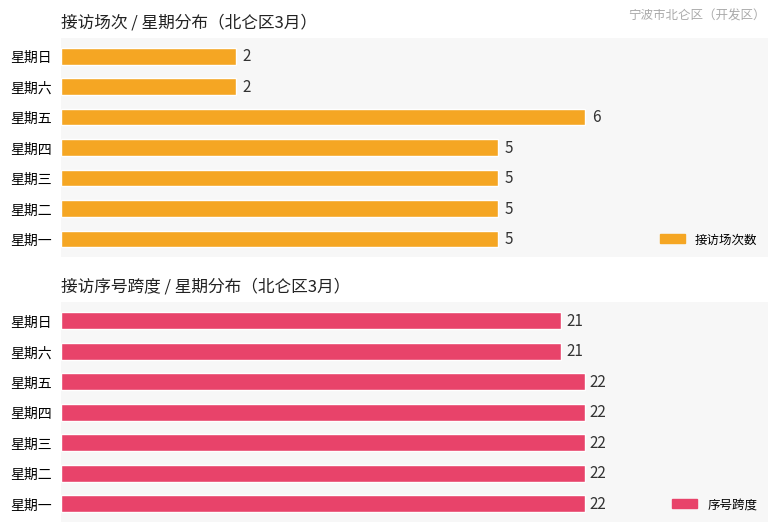

Count the number of data series in this chart.

2